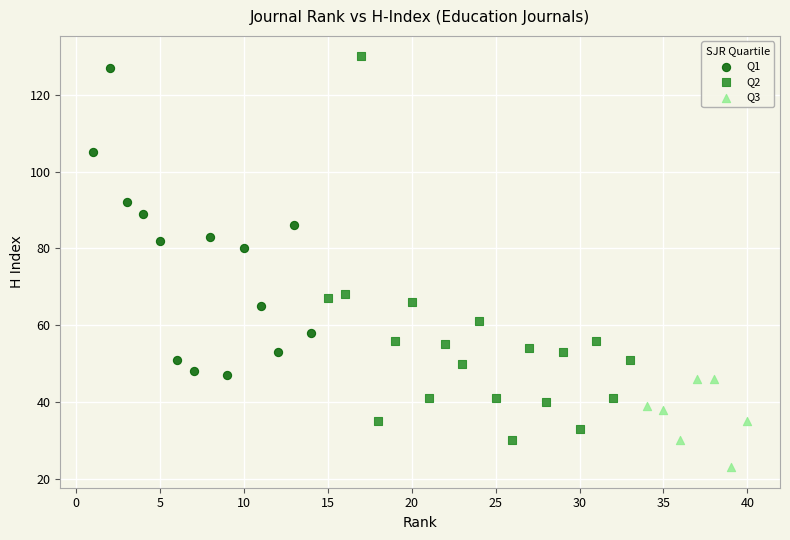

Which series contains the highest Y value?

Q2